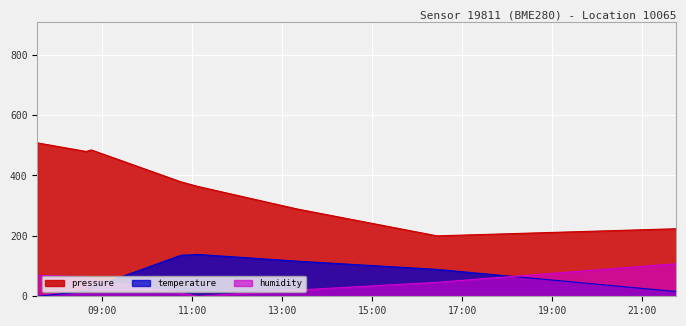

Rank the categories by humidity value from lowest to highest.

2023-05-20T11:07:29, 2023-05-20T10:45:02, 2023-05-20T13:19:49, 2023-05-20T16:26:25, 2023-05-20T08:45:42, 2023-05-20T08:38:47, 2023-05-20T07:33:47, 2023-05-20T21:45:00